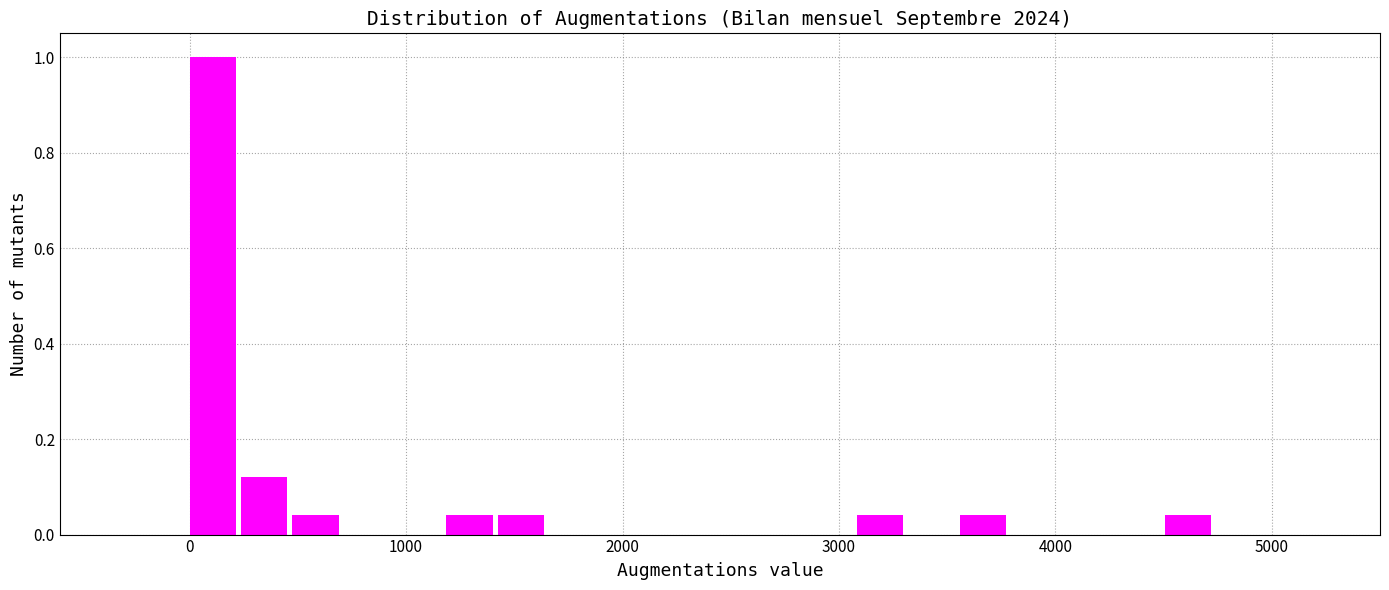

Read against the x-axis, roughly where is the centre of the tallest bar?

100